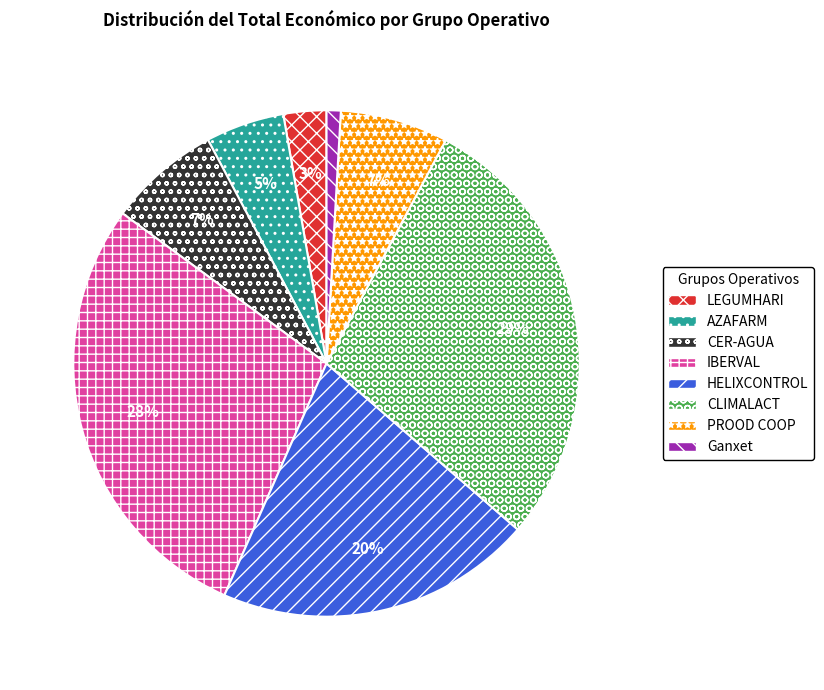

Count the number of slices in the pie.

8